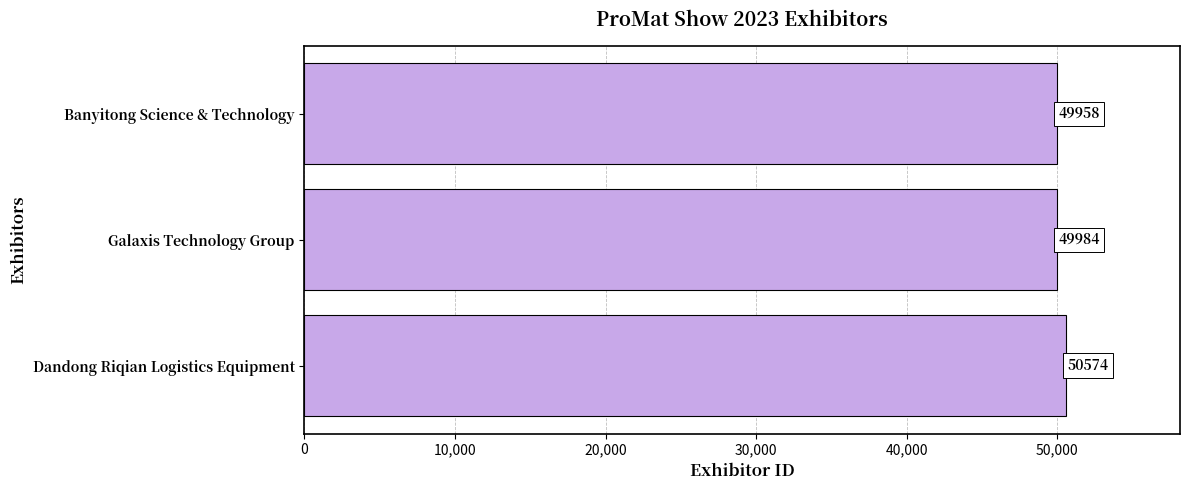

Reading top to bottom, list all the values displayed in this chart.

49958	49984	50574